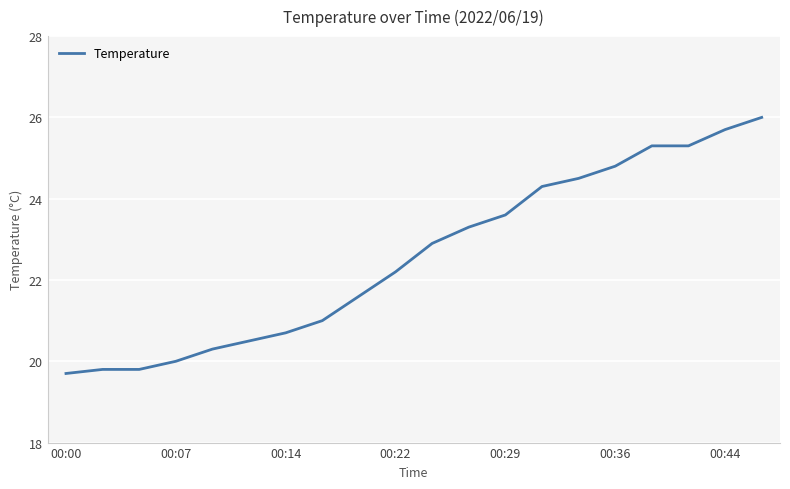

How many distinct data groups are displayed?

1